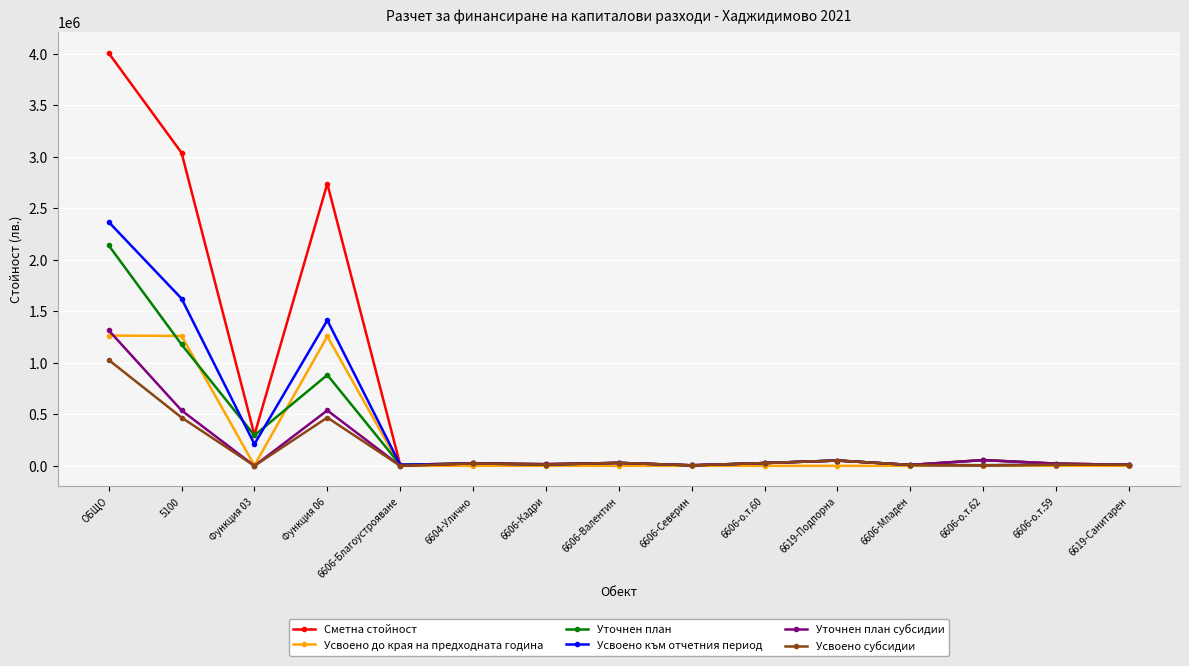

Which label corresponds to the largest value in the chart?

ОБЩО